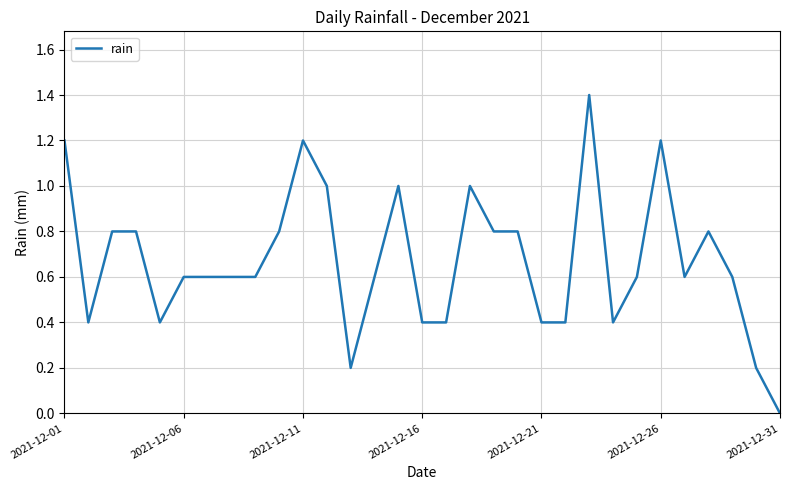

What is the greatest value displayed?

1.4